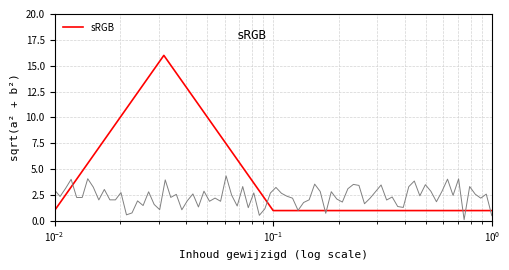

What is the highest value of the sRGB series?

16.0